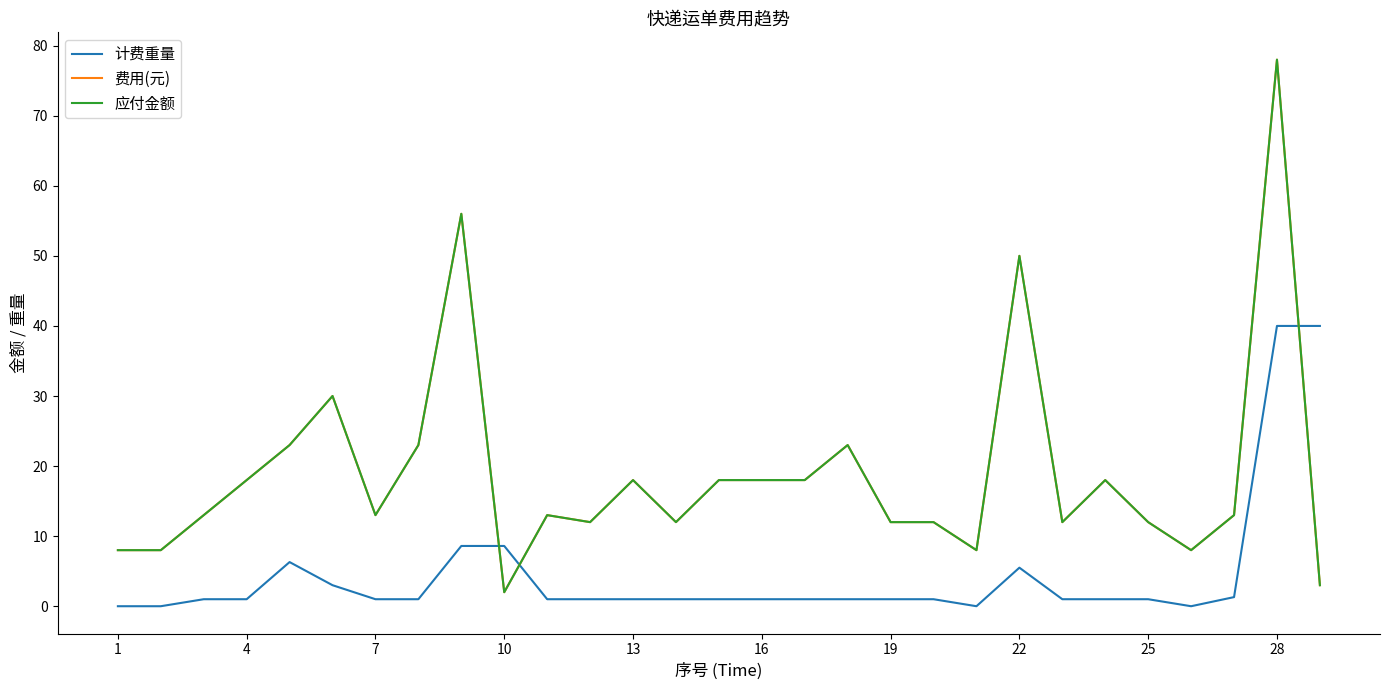

Does the chart display data point markers on the line(s)?

No